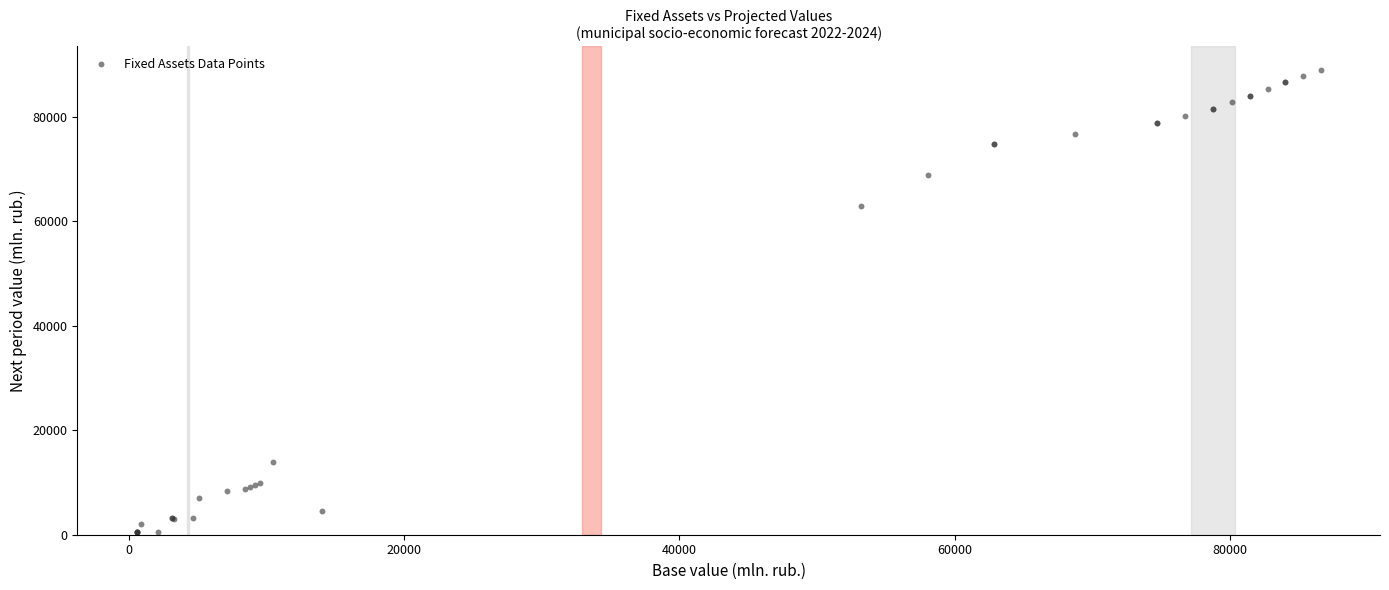

What Y value in the scatter plot is closest to 44787?

62846.2